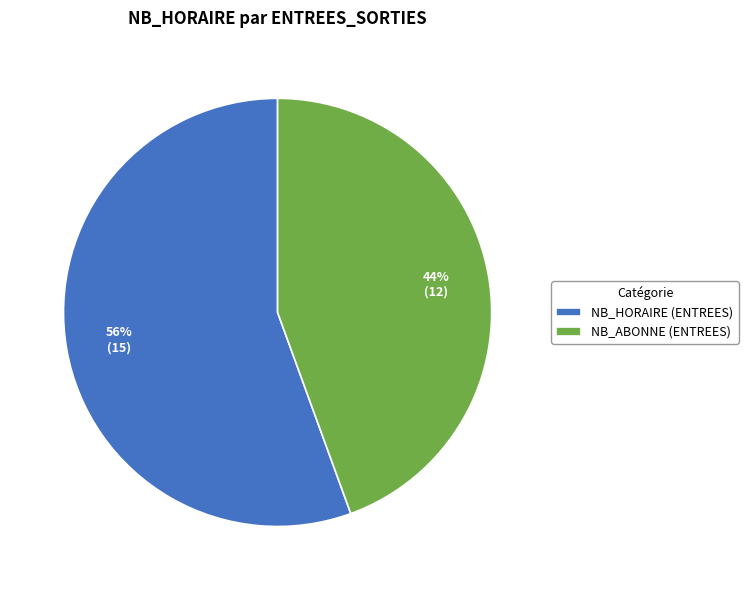

To the nearest percent, what is the combined percentage of NB_HORAIRE (ENTREES) and NB_ABONNE (ENTREES)?

100%